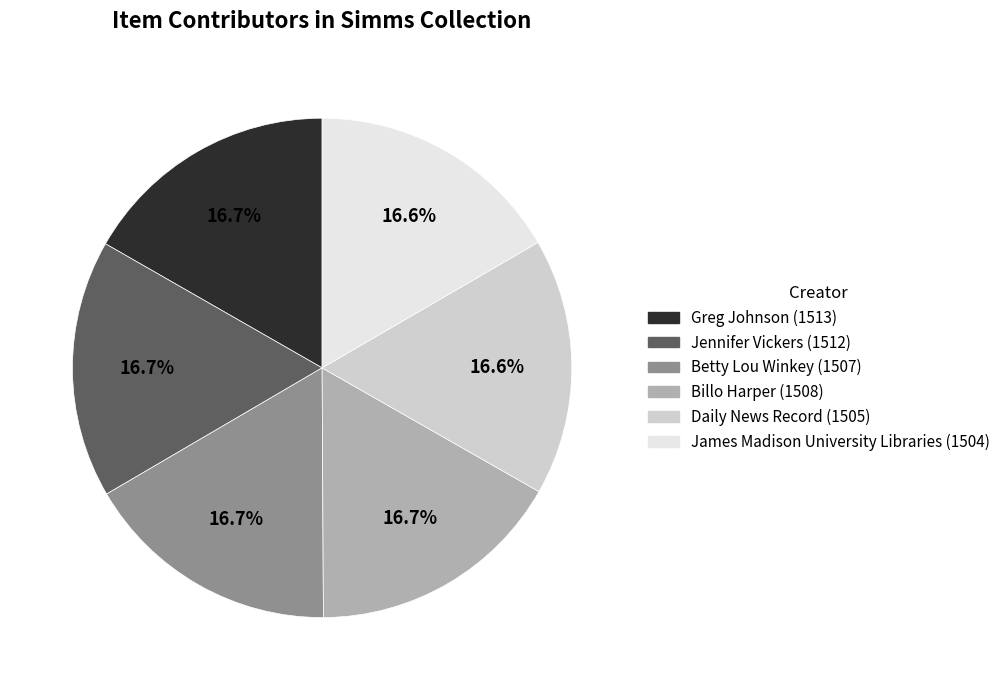

To the nearest percent, what percentage of the pie is Daily News Record?

17%